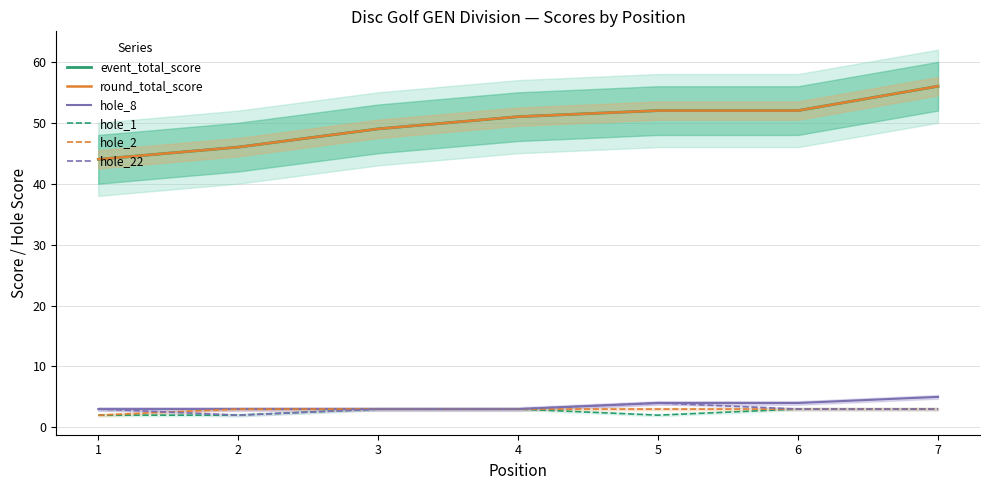

Which series changed the most between 5 and 7?

event_total_score